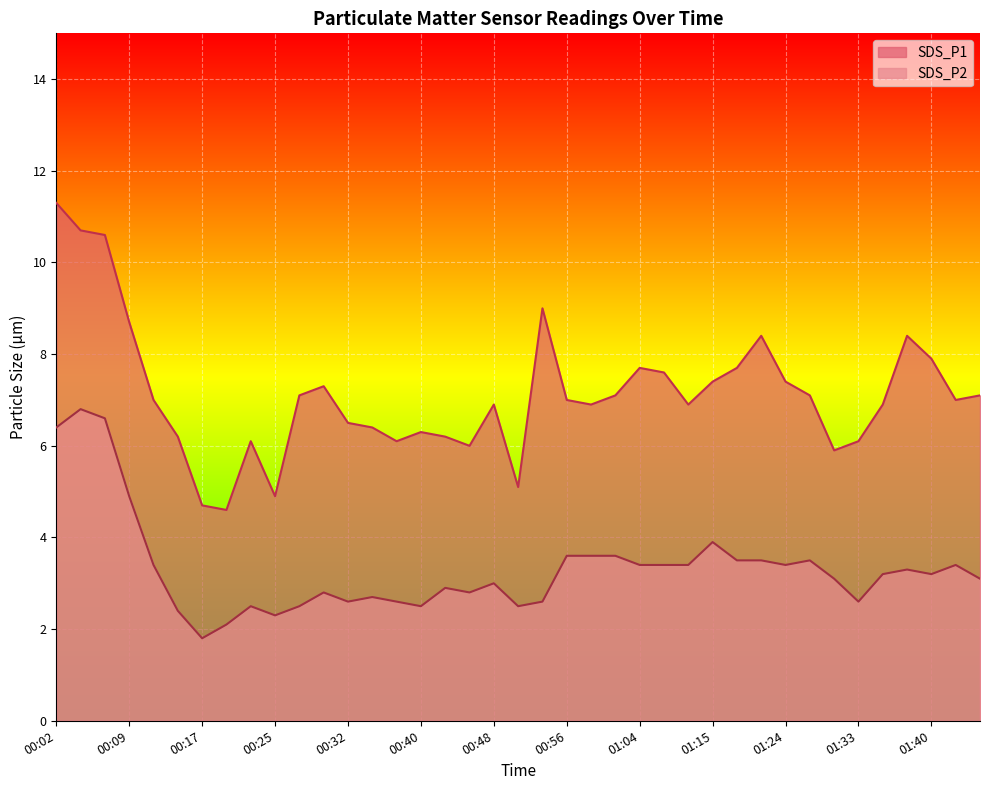

True or false: SDS_P2 and SDS_P1 cross at least once.

False